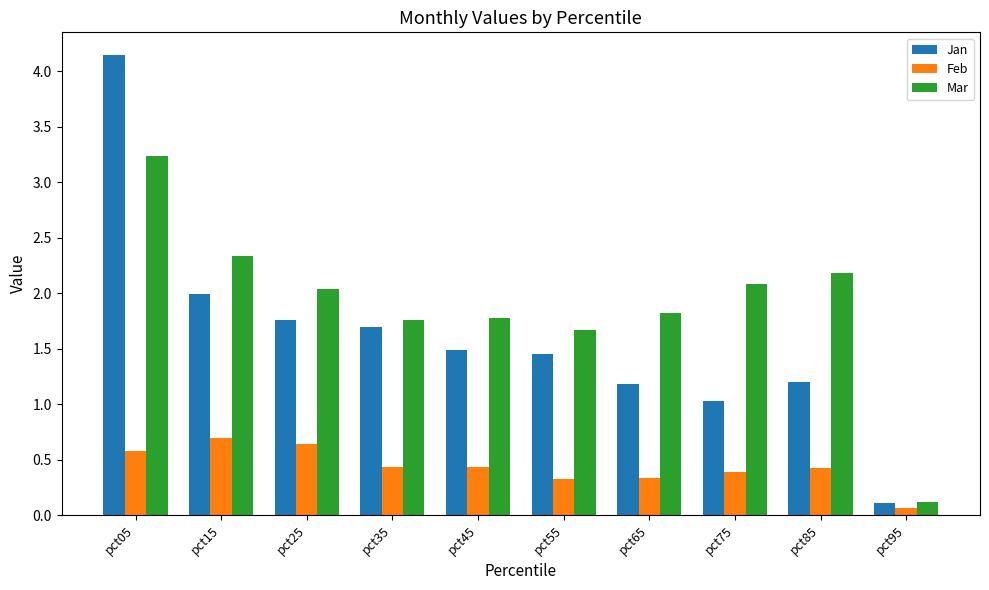

What is the value of the Mar bar at the 3rd from the left?

2.0